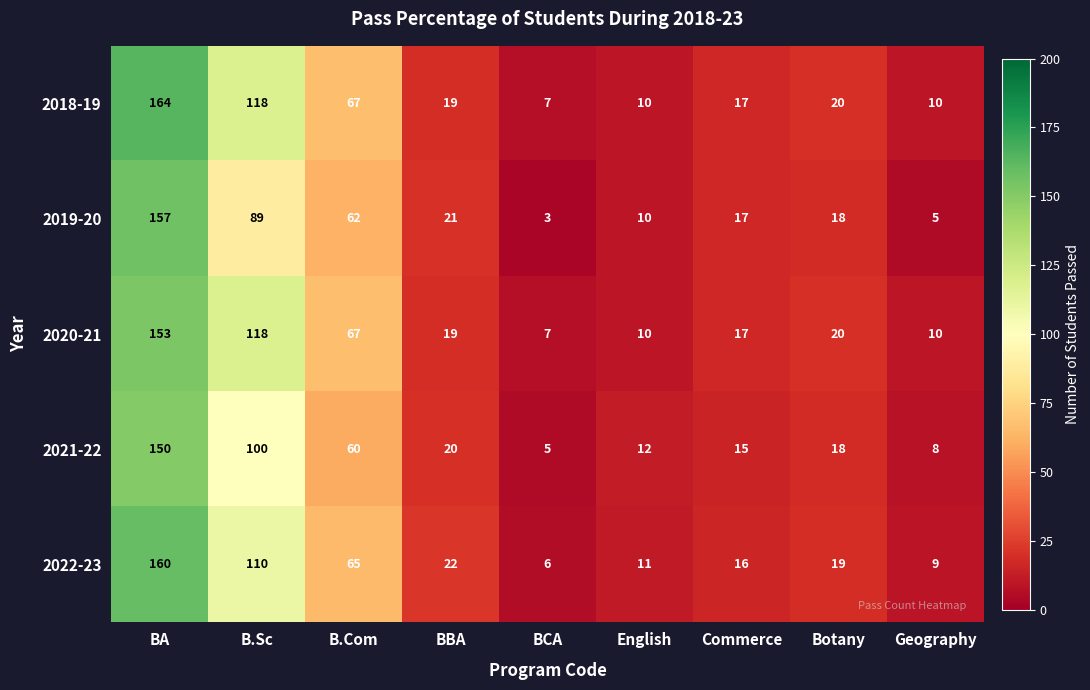

True or false: 2021-22 has a value of 25 at B.Com.

False